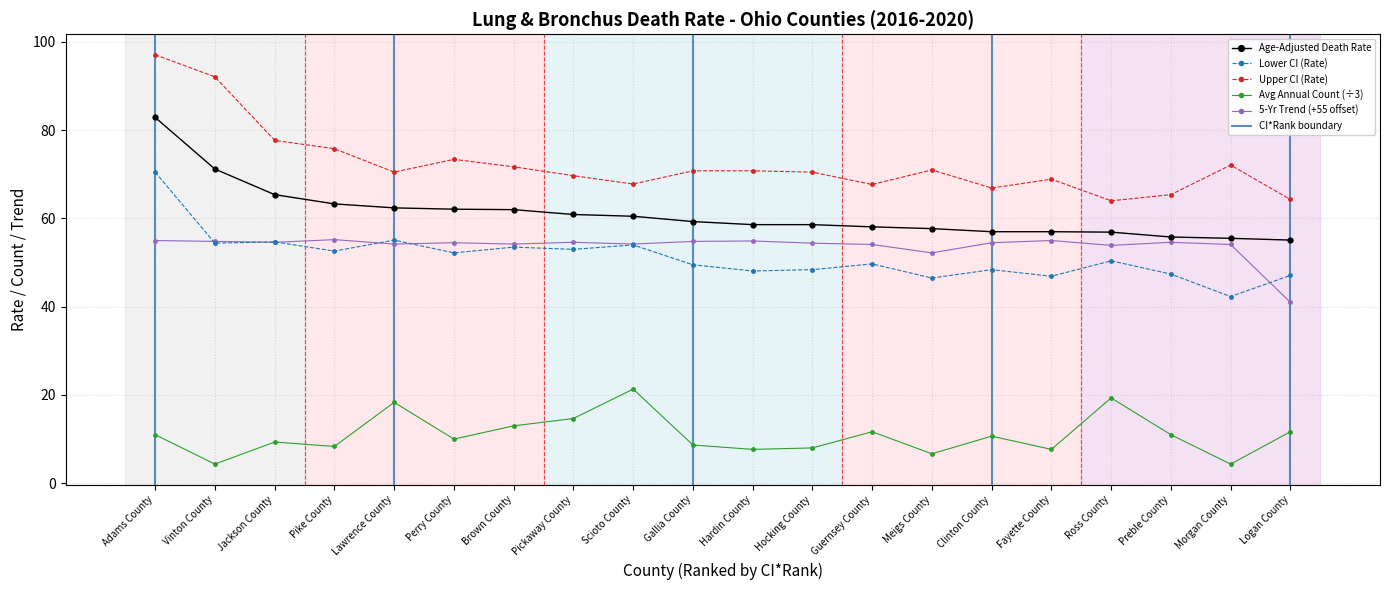

Which label corresponds to the smallest value in the chart?

Vinton County